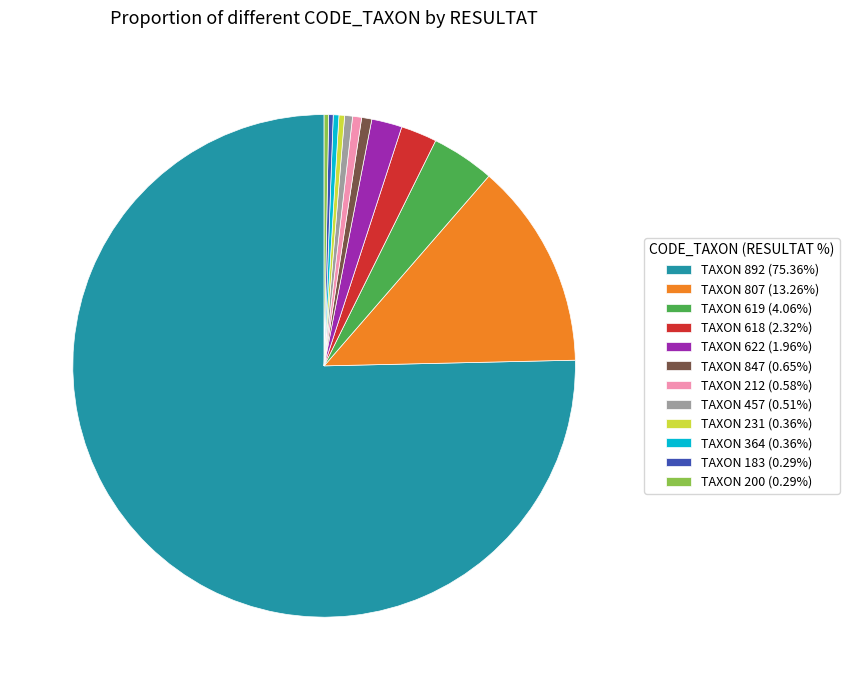

Does TAXON 892 (75.36%) represent more than half of the total?

Yes